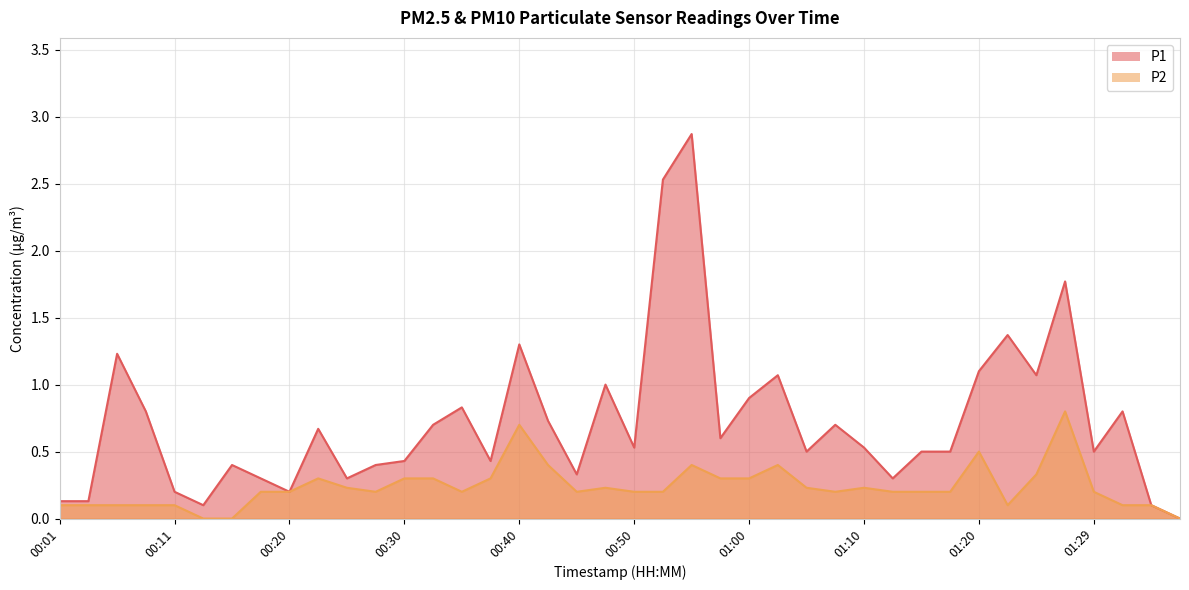

True or false: P1 and P2 intersect in this chart.

False